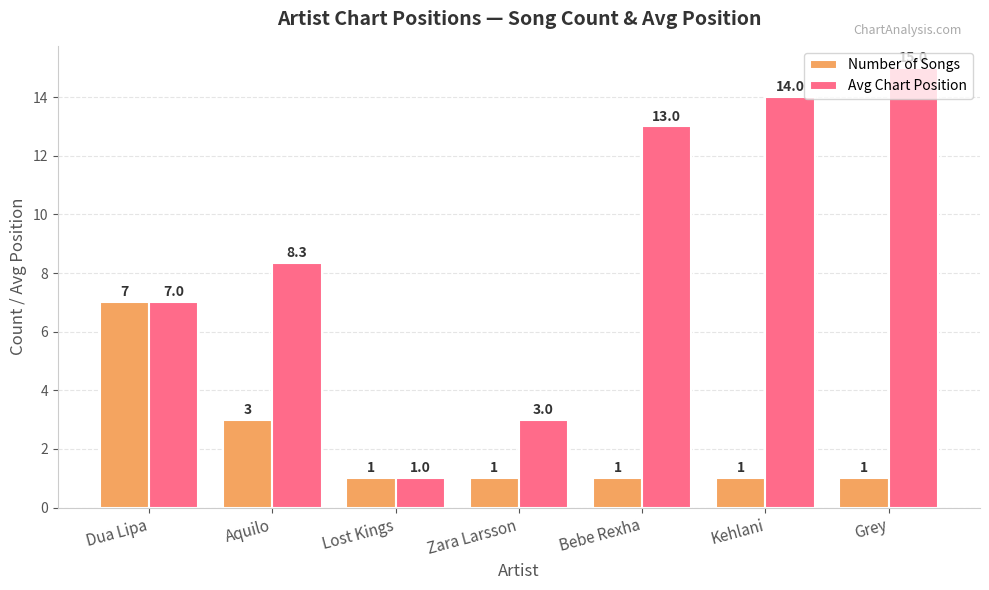

How many data points does each series have?

7